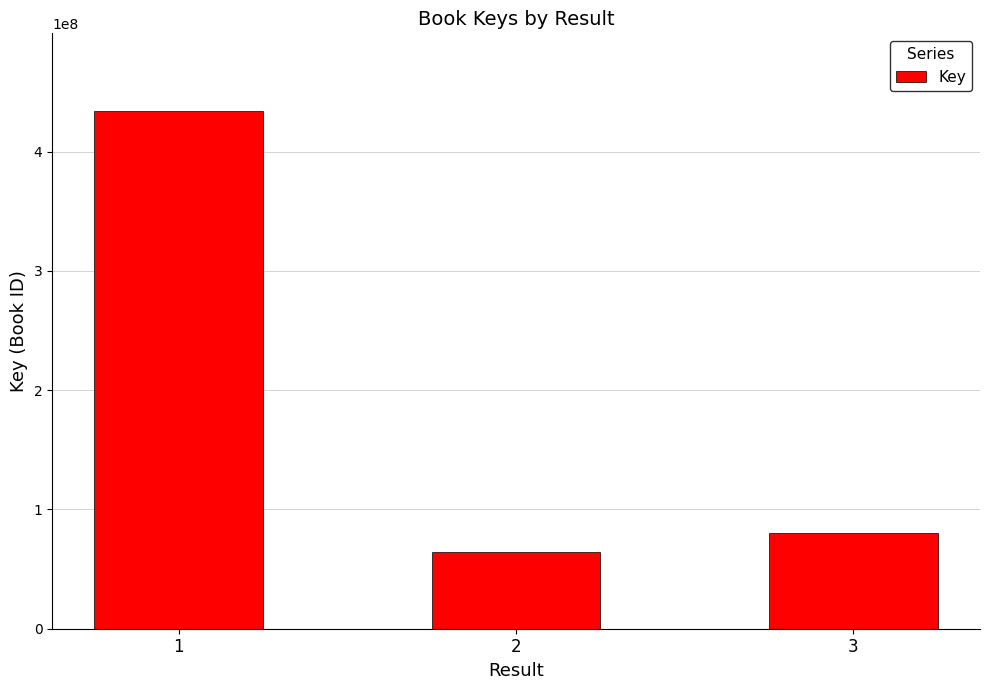

Reading left to right, what are all the values shown in this chart?

434166363	64563133	79937981